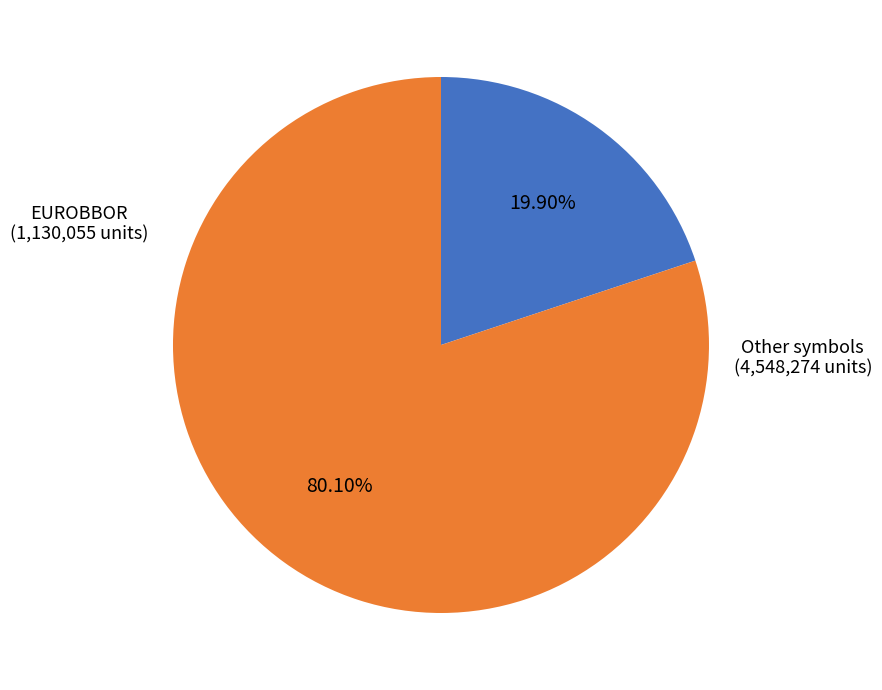

Is there a majority slice in this chart?

Yes